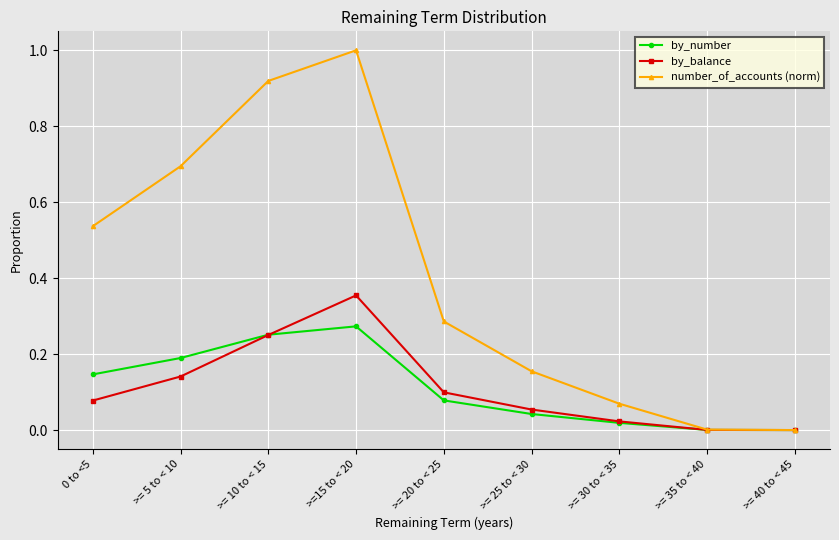

Which series changed the most between 0 to <5 and >= 30 to < 35?

number_of_accounts (norm)